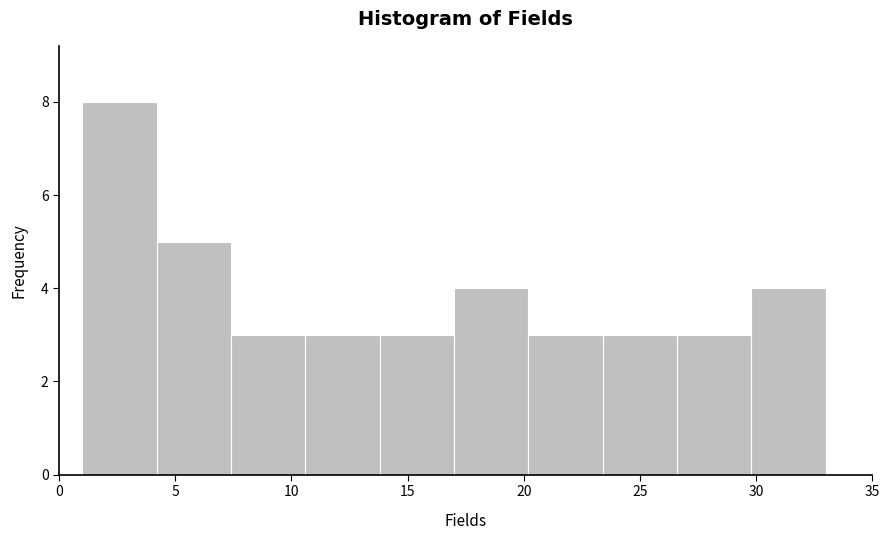

Reading left to right, transcribe this chart: for each bar, give the range it covers on the x-axis and its height. Neither the bar edges nor the heights are printed on the chart, so give them approximately, as read against the axes.

1.0 to 4.2: 8
4.2 to 7.4: 5
7.4 to 10.6: 3
10.6 to 13.8: 3
13.8 to 17.0: 3
17.0 to 20.2: 4
20.2 to 23.4: 3
23.4 to 26.6: 3
26.6 to 29.8: 3
29.8 to 33.0: 4